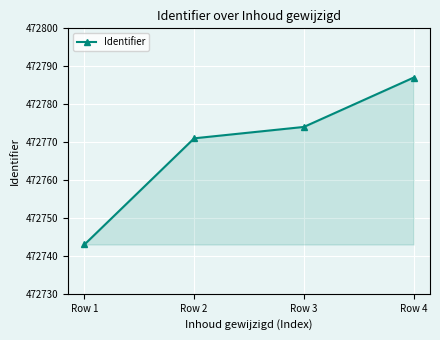

The value at Row 1 is 472743. True or false?

True